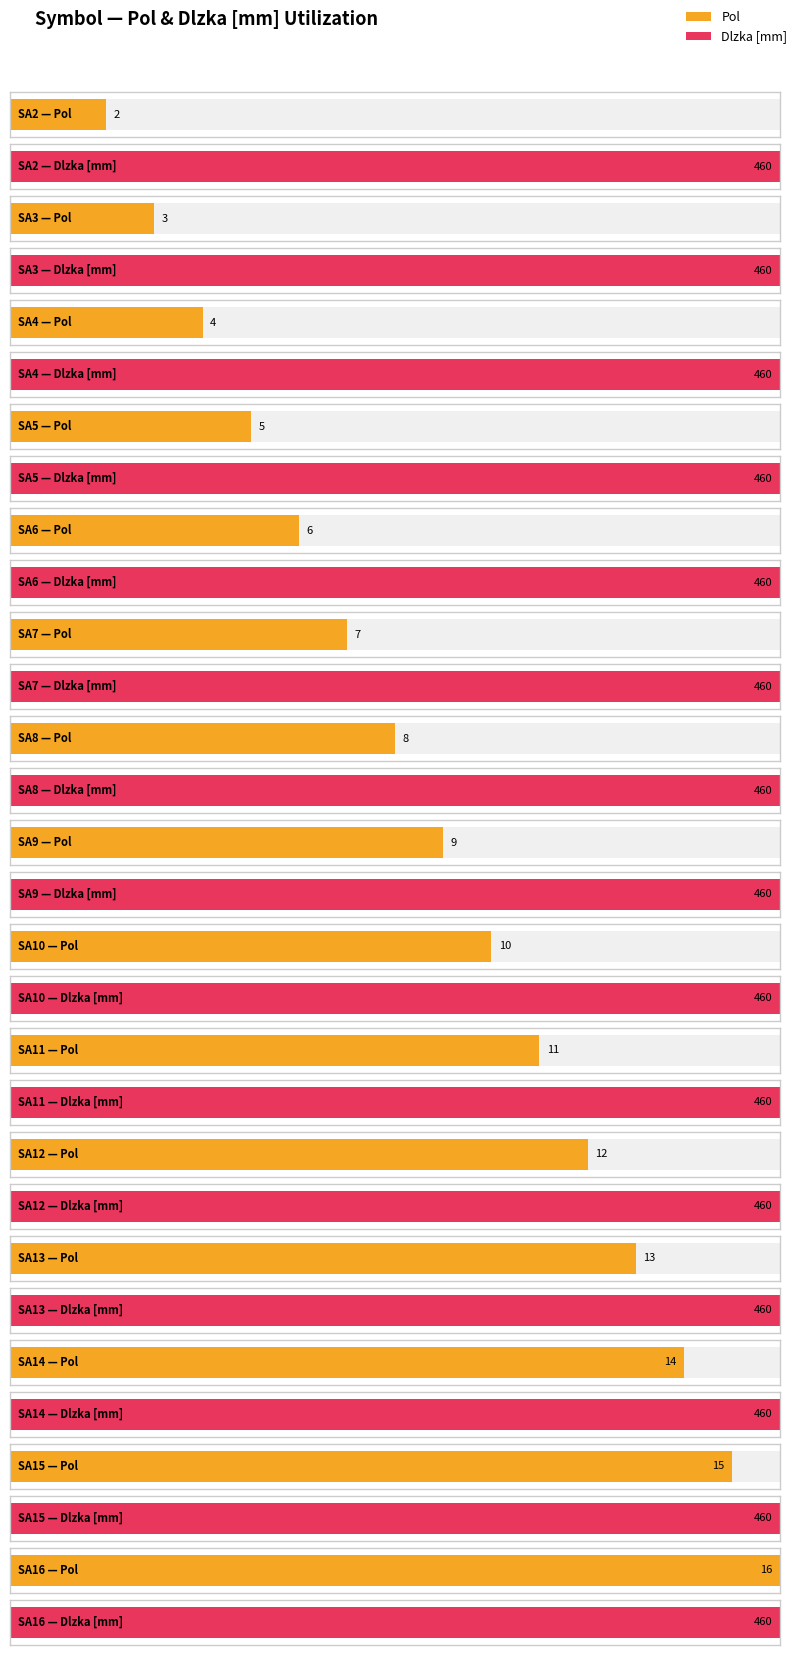

True or false: Dlzka [mm] has a value of 139 at SA13.

False